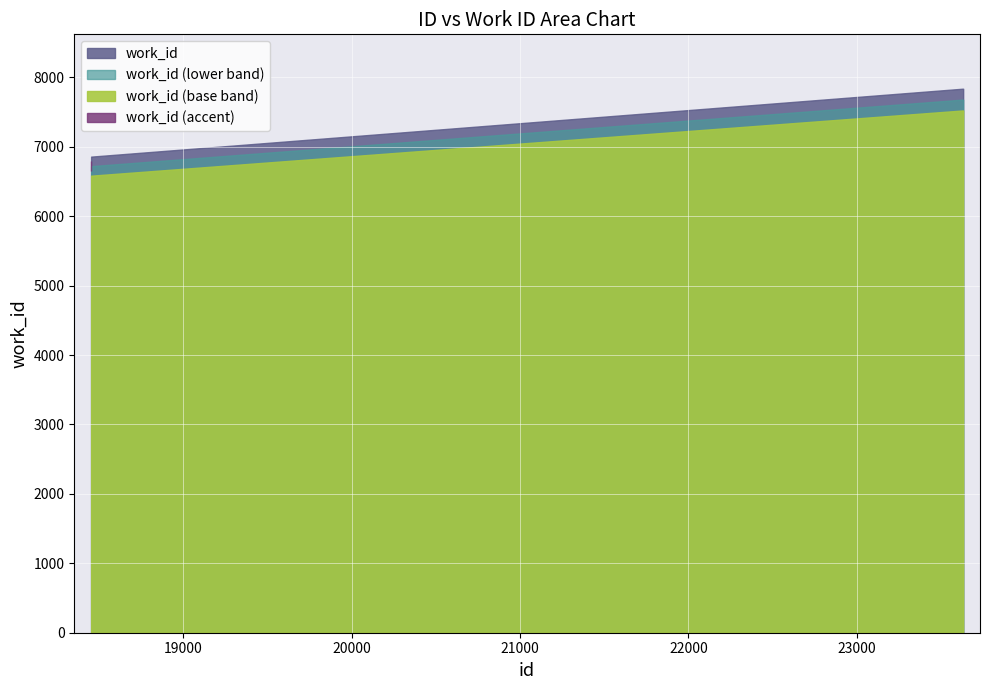

Reading left to right, list all the values displayed in this chart.

18454=6859	18455=6859	23626=7837	23631=7837